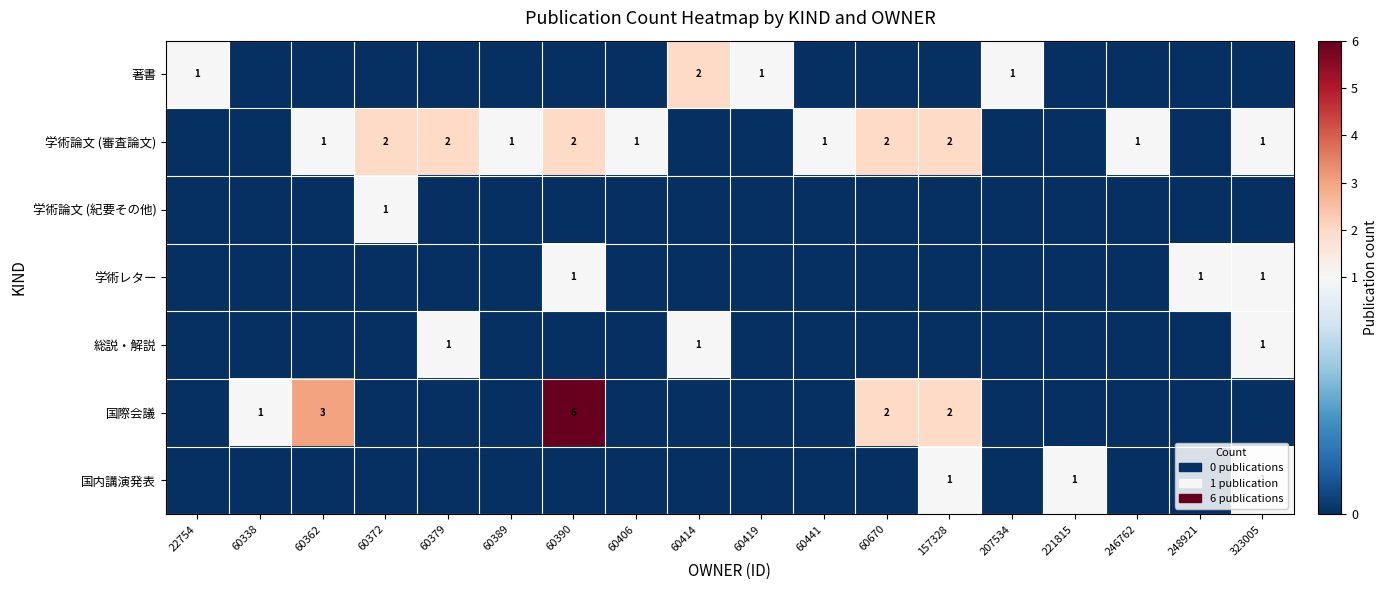

What is the spread (max minus min) of values at 60406?

1